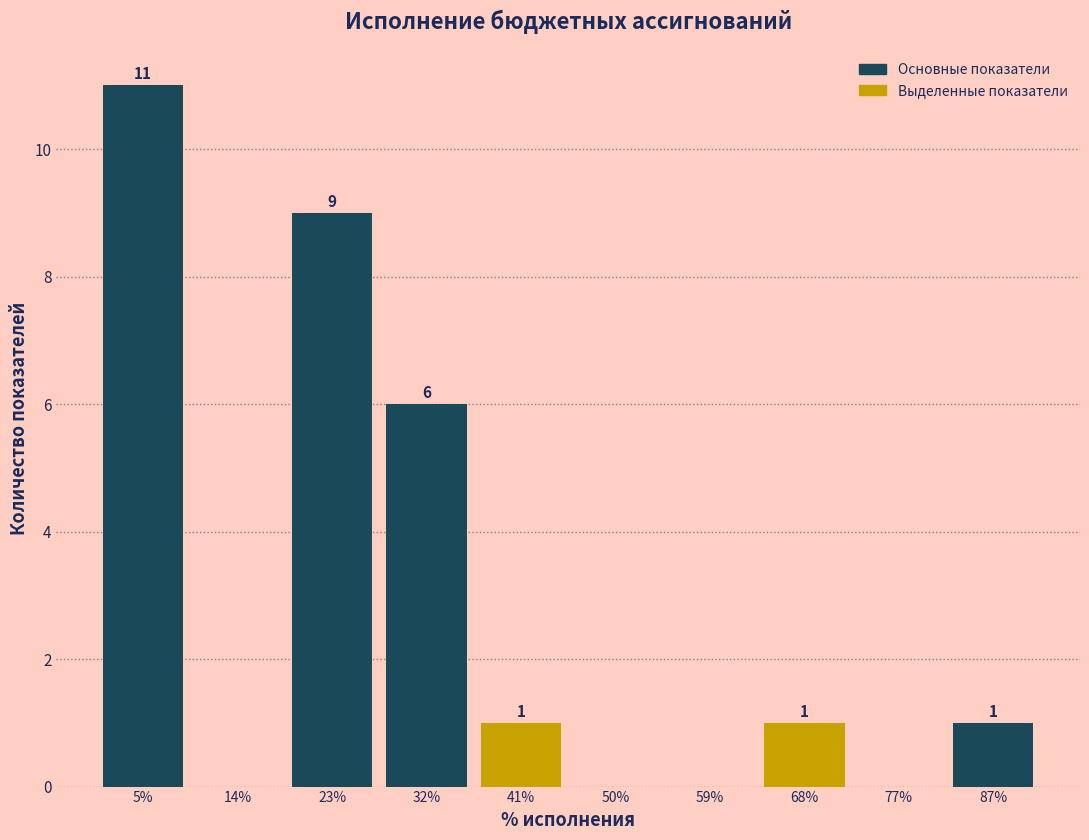

Reading right to left, what are all the values shown in this chart?

87%=1	77%=0	68%=1	59%=0	50%=0	41%=1	32%=6	23%=9	14%=0	5%=11